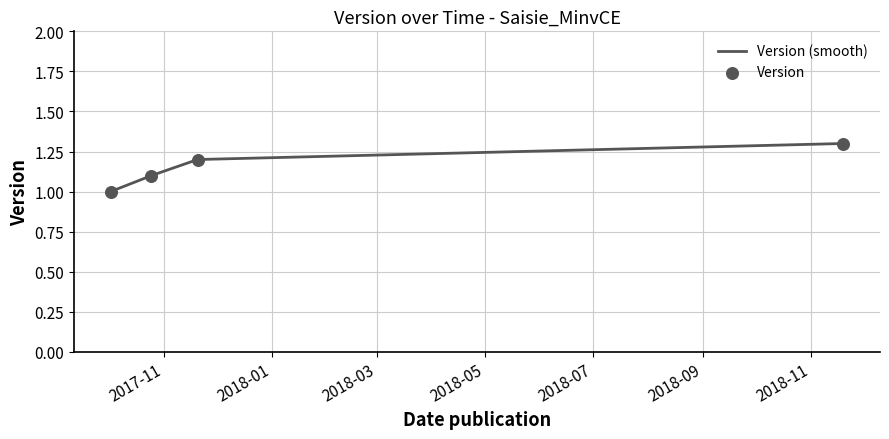

What is the change in value from 2017-10-02 to 2018-11-19?

+0.3